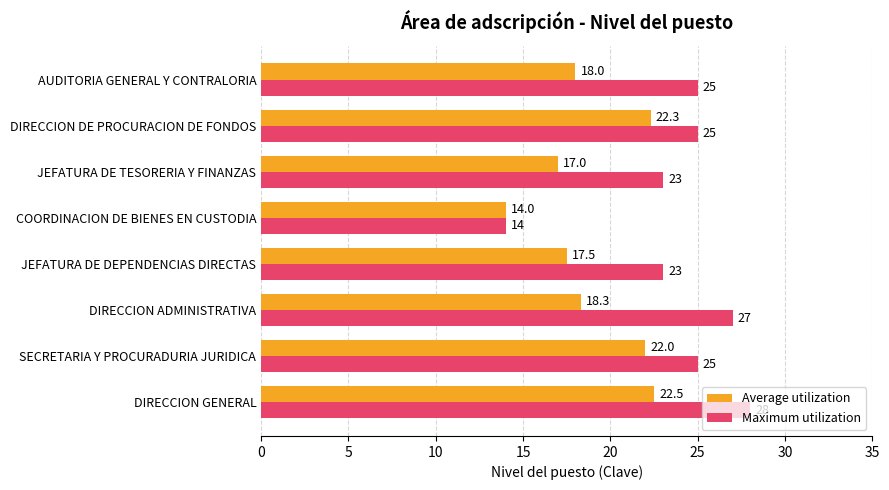

Is it true that Maximum utilization equals 8.4 at DIRECCION DE PROCURACION DE FONDOS?

False